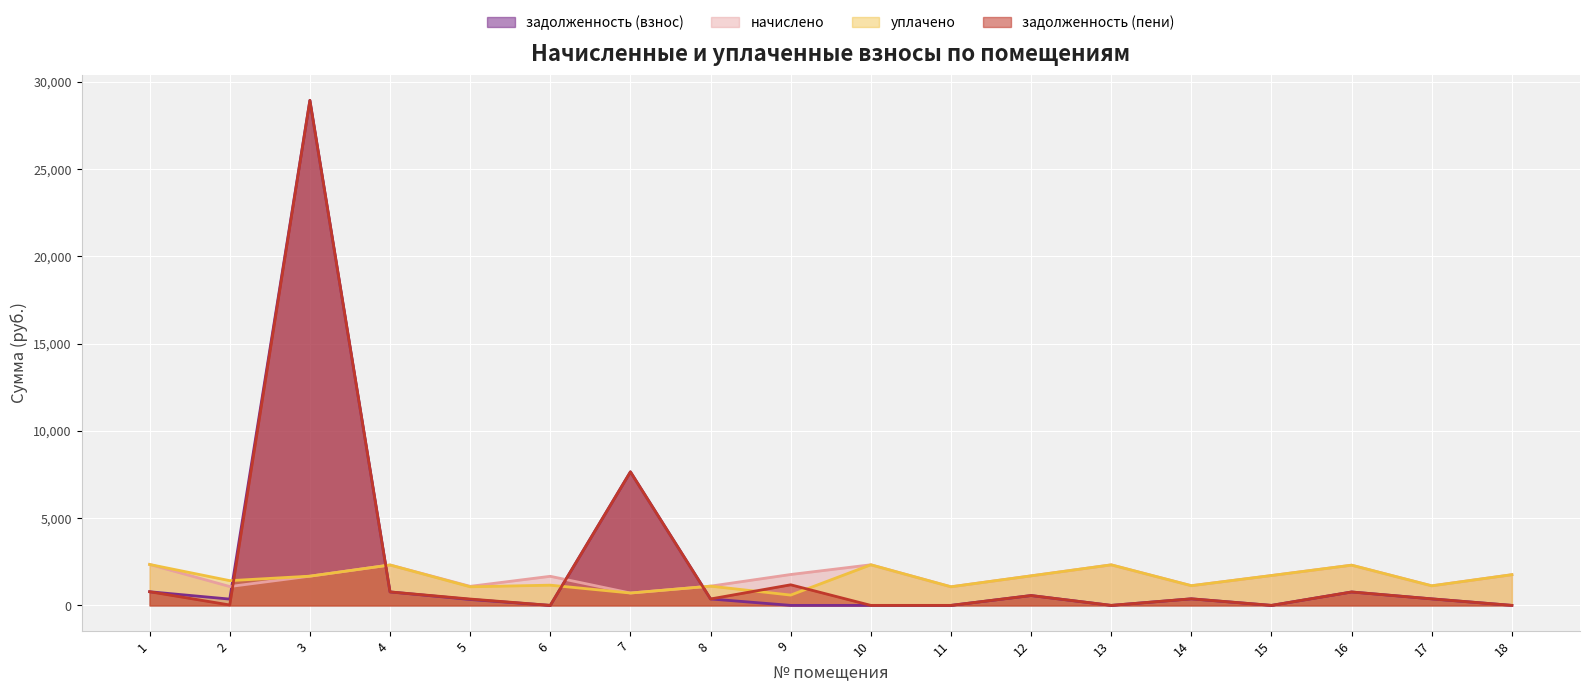

At how many categories does at least one series exceed 12281?

1